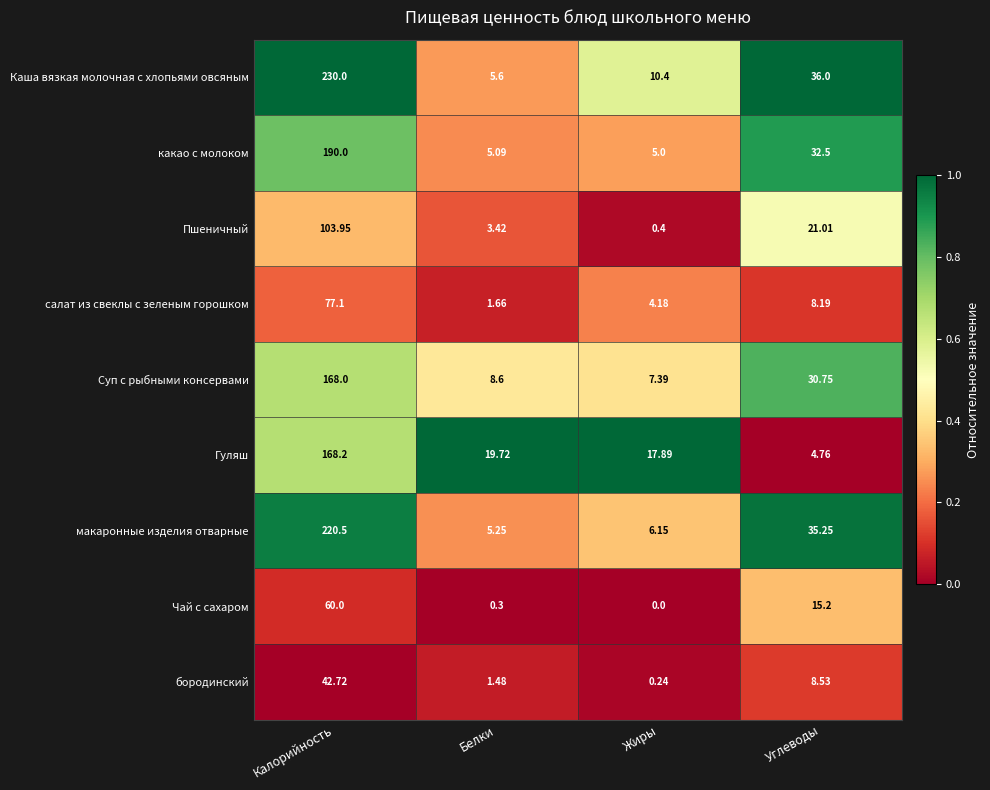

Where is Чай с сахаром nearest to the value 30?

Углеводы